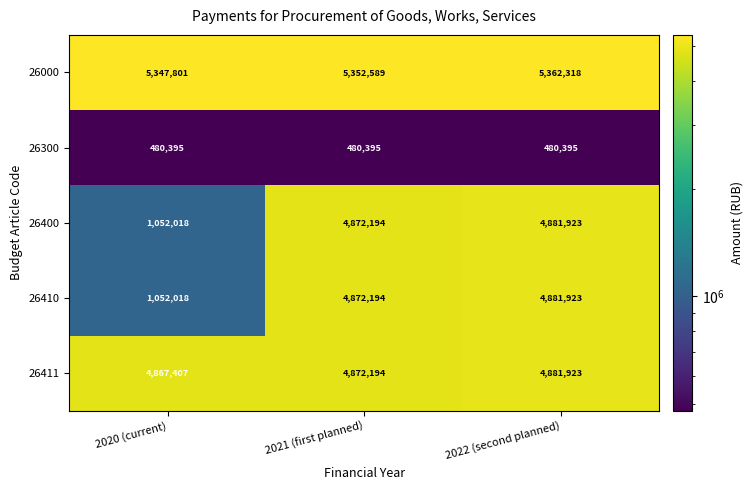

Rank the categories by 26400 value from highest to lowest.

2022 (second planned), 2021 (first planned), 2020 (current)